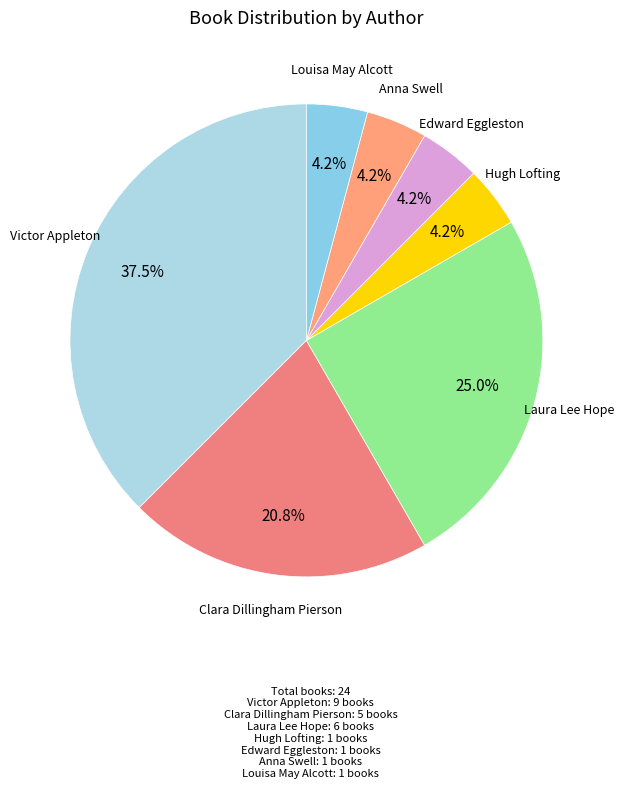

Which category has the biggest portion of the pie?

Victor Appleton